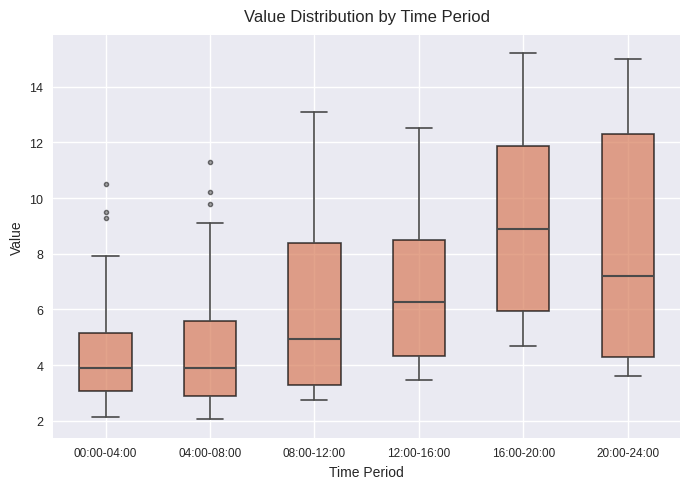

Reading left to right, transcribe this box plot: for each box, give where its median line is, the range the box spans, and where its two whiskers end, as read against the y-axis. The values are not printed on the chart, so give them approximately, as read against the axis.

00:00-04:00: median 3.8, box 3.0 to 5.2, whiskers 2.2 to 8.0
04:00-08:00: median 4.0, box 2.8 to 5.6, whiskers 2.0 to 9.2
08:00-12:00: median 5.0, box 3.2 to 8.4, whiskers 2.8 to 13.2
12:00-16:00: median 6.2, box 4.4 to 8.6, whiskers 3.4 to 12.6
16:00-20:00: median 9.0, box 6.0 to 11.8, whiskers 4.8 to 15.2
20:00-24:00: median 7.2, box 4.2 to 12.4, whiskers 3.6 to 15.0